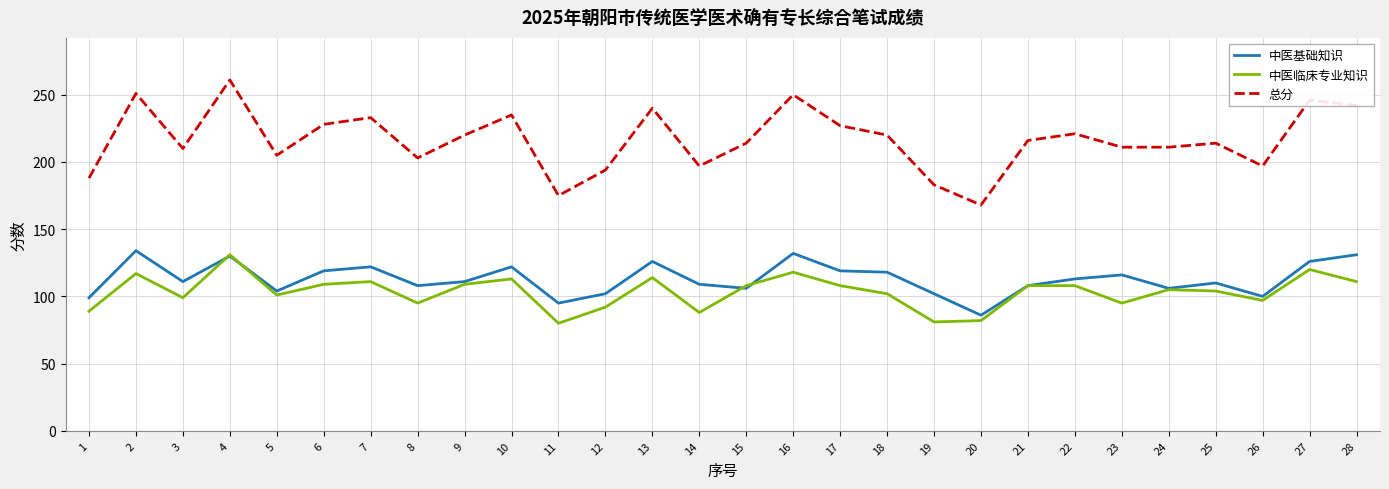

What is the sum of all 中医基础知识 values?

3165